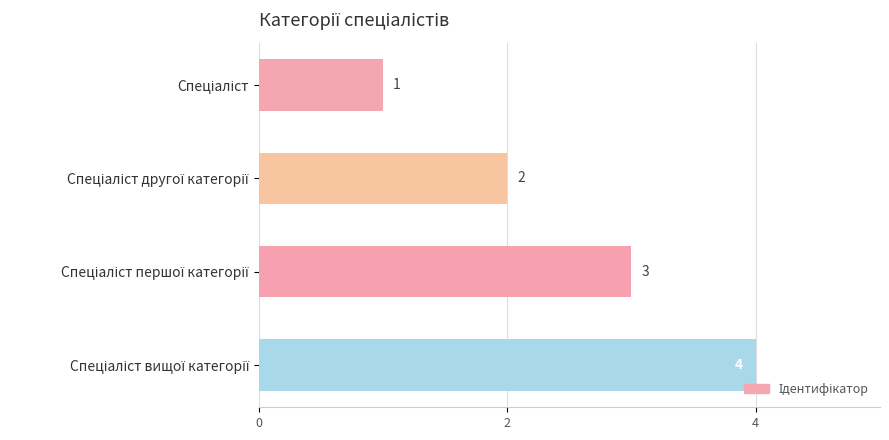

What is the value of the 4th bar from the top?

4